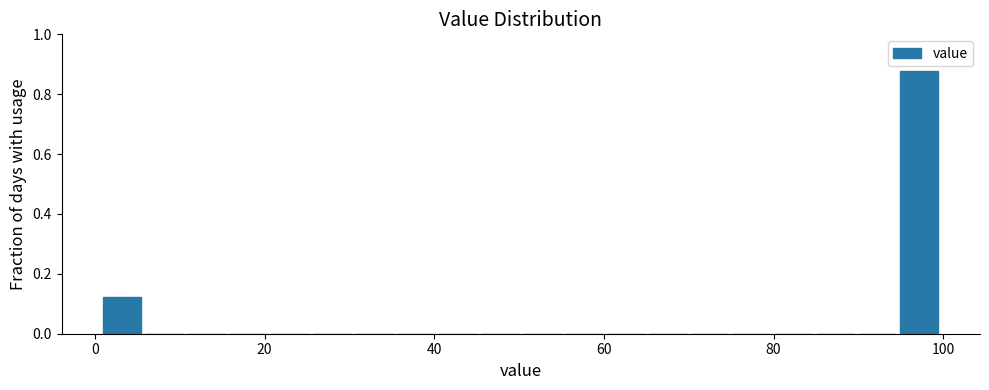

Around what value on the x-axis is the tallest bar? Give the approximate position of its centre, as read against the axis.

98